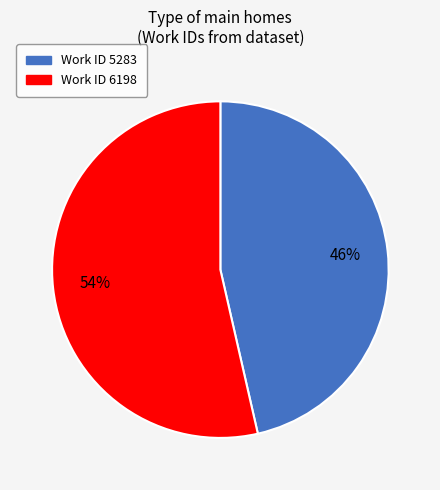

How many segments does this pie chart have?

2